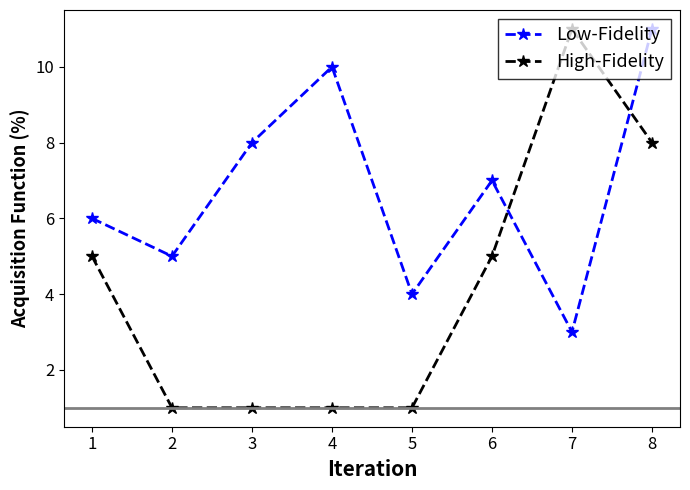

Where is Low-Fidelity nearest to the value 7?

6